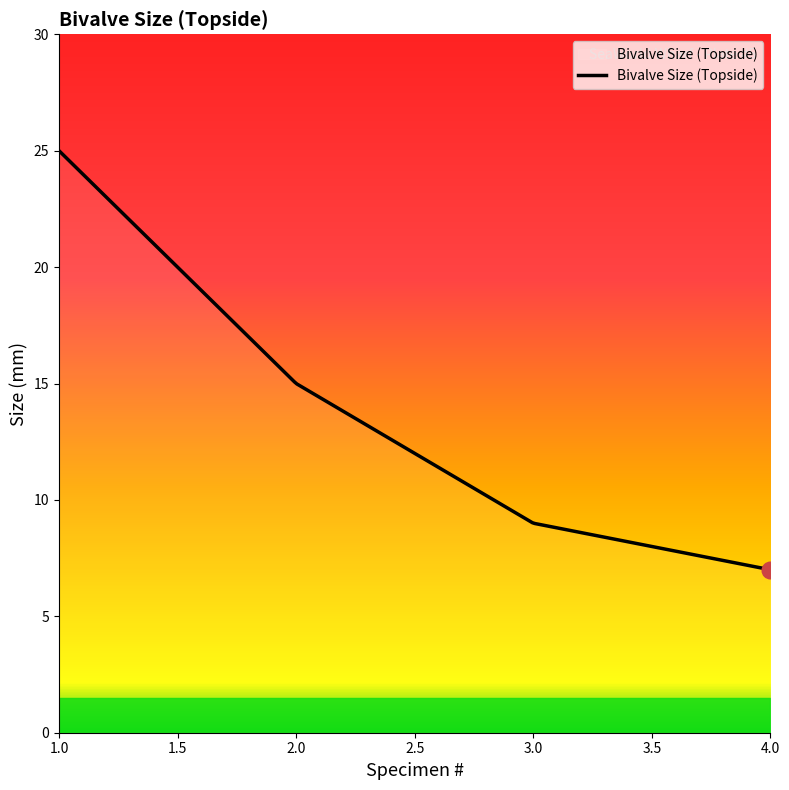

What is the greatest value displayed?

25.0